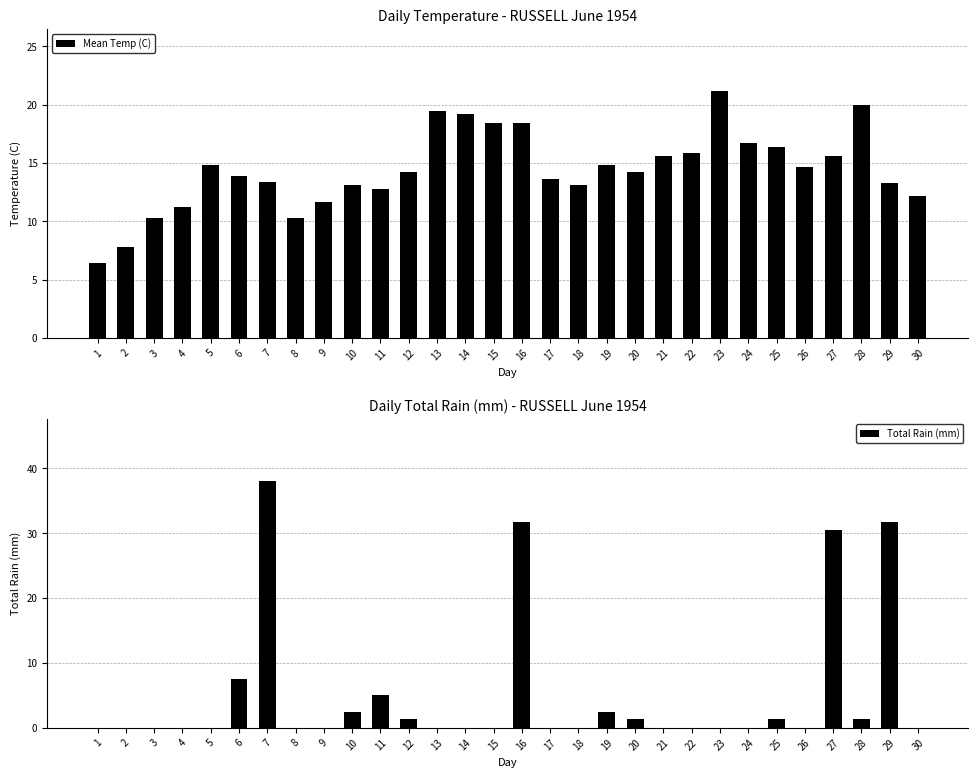

What is the difference between the second highest and second lowest values in the Mean Temp (C) series?

12.2